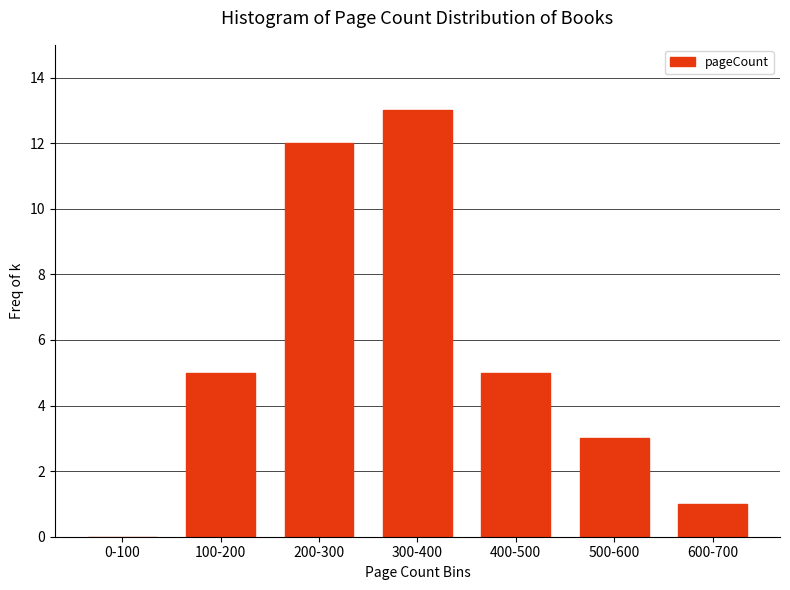

Reading right to left, what are all the values shown in this chart?

600-700=1	500-600=3	400-500=5	300-400=13	200-300=12	100-200=5	0-100=0